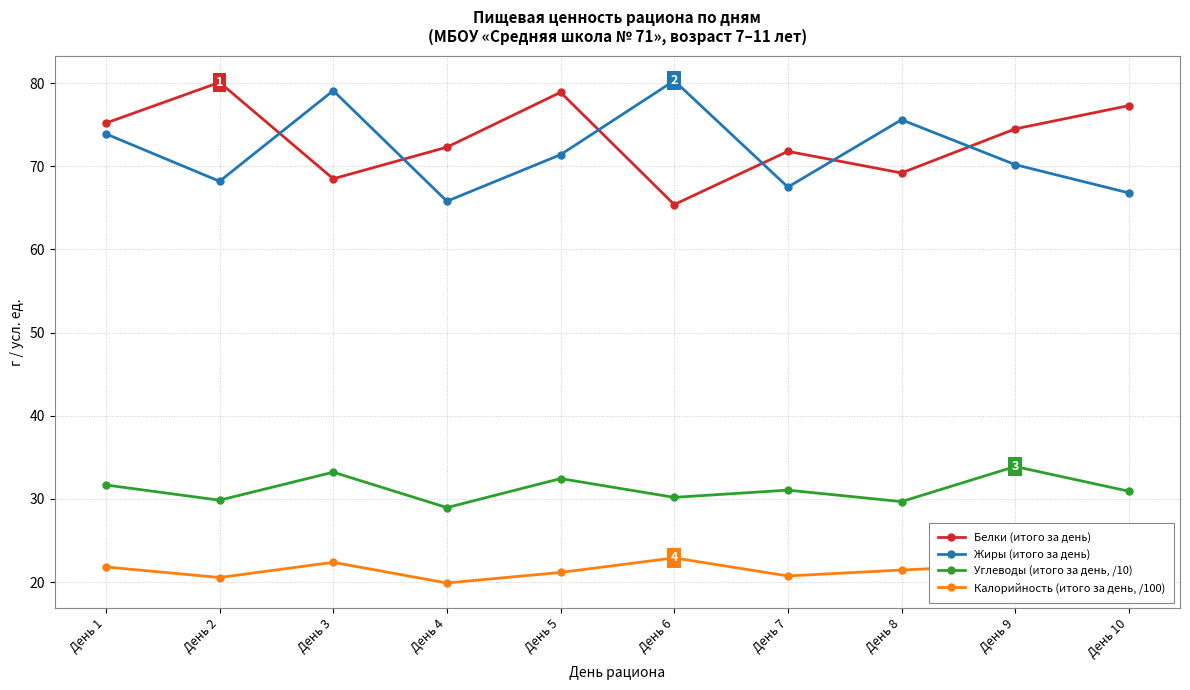

What is the sum of the Калорийность (итого за день, /100) values at День 6 and День 1?

44.7